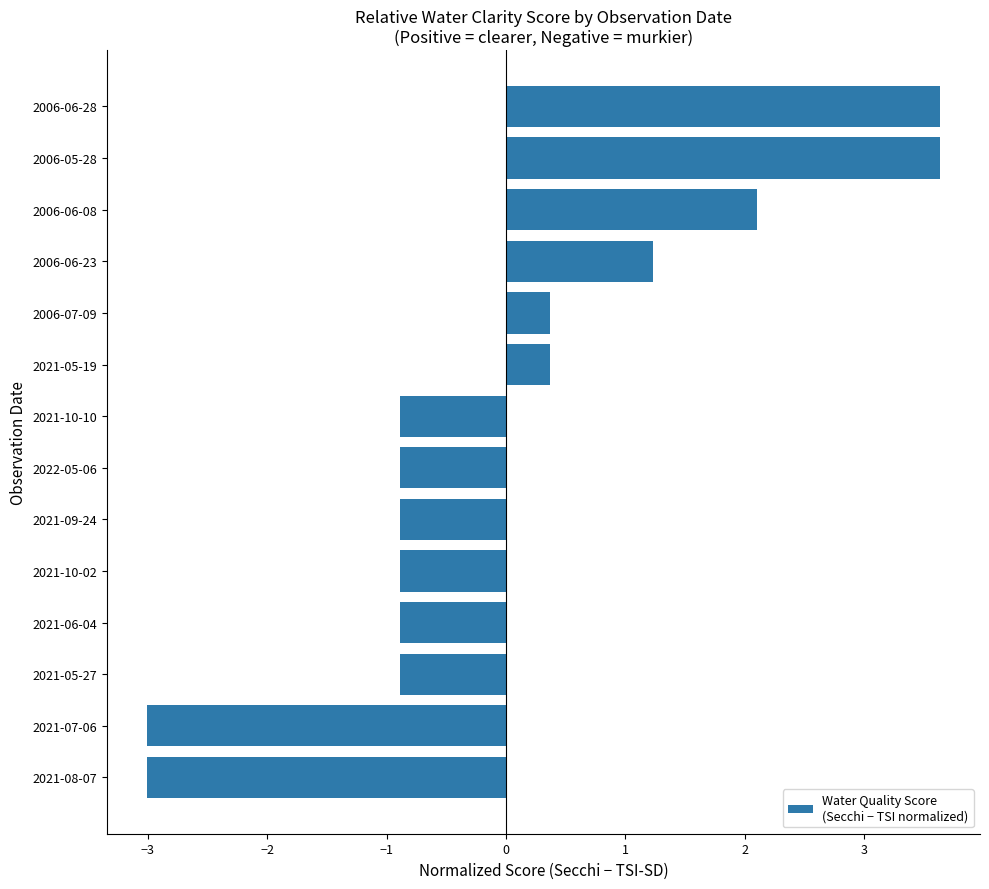

Are the bars grouped side by side (vs. stacked)?

No